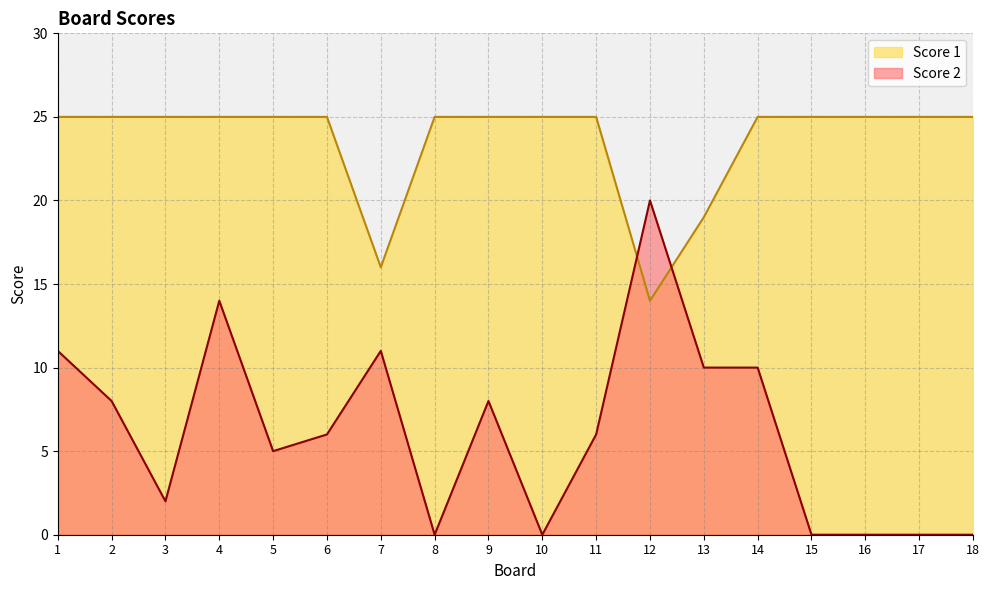

List the labels in order of Score 1 value, largest first.

1, 2, 3, 4, 5, 6, 8, 9, 10, 11, 14, 15, 16, 17, 18, 13, 7, 12